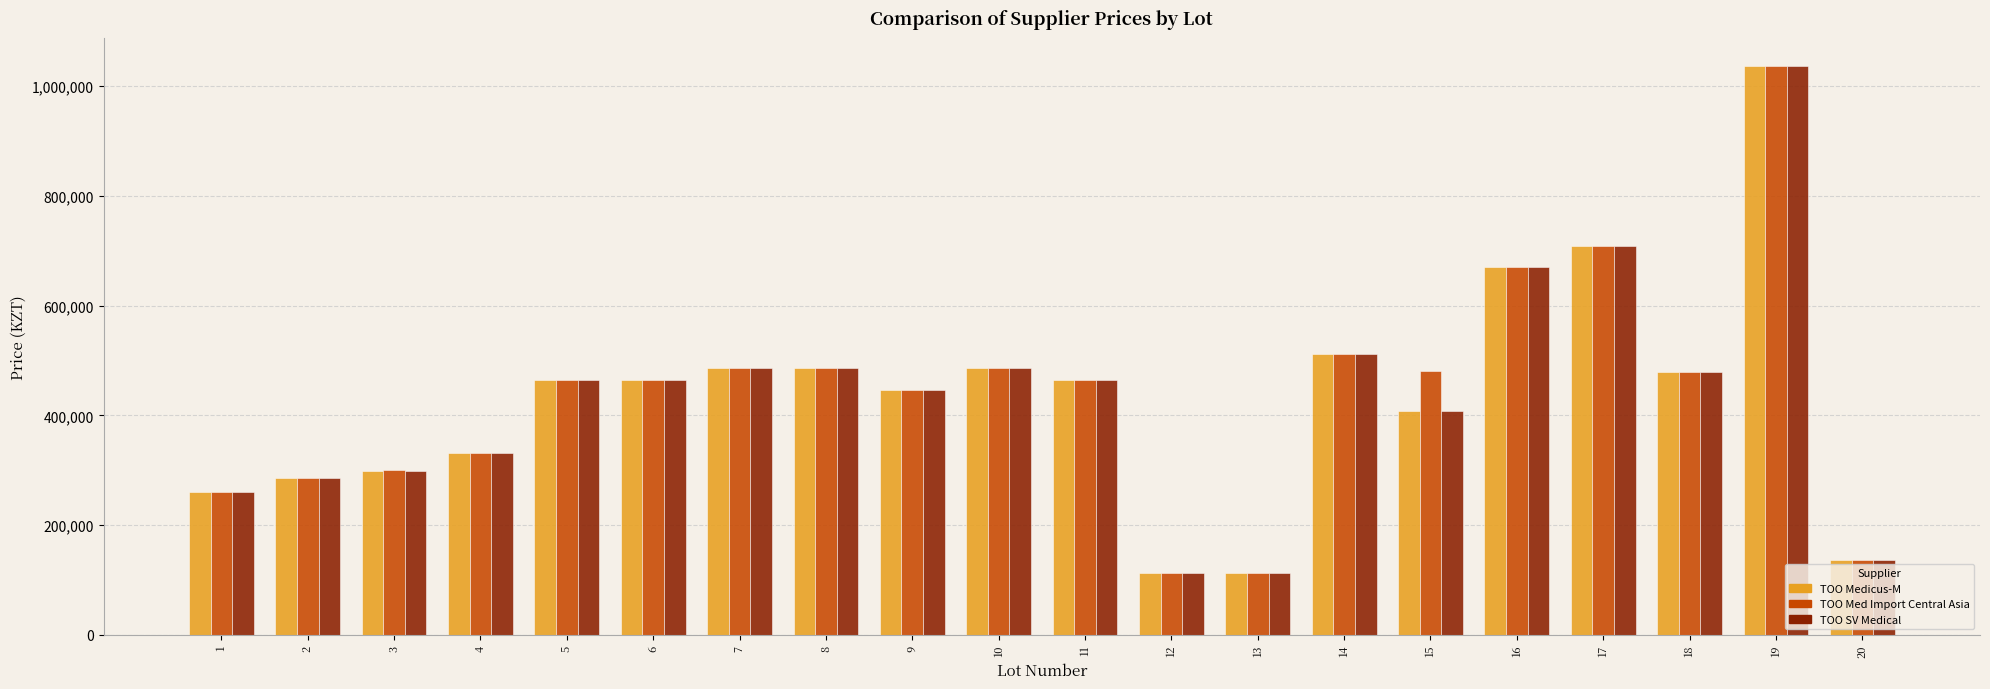

What is the average value of the TOO Medicus-M series?

432492